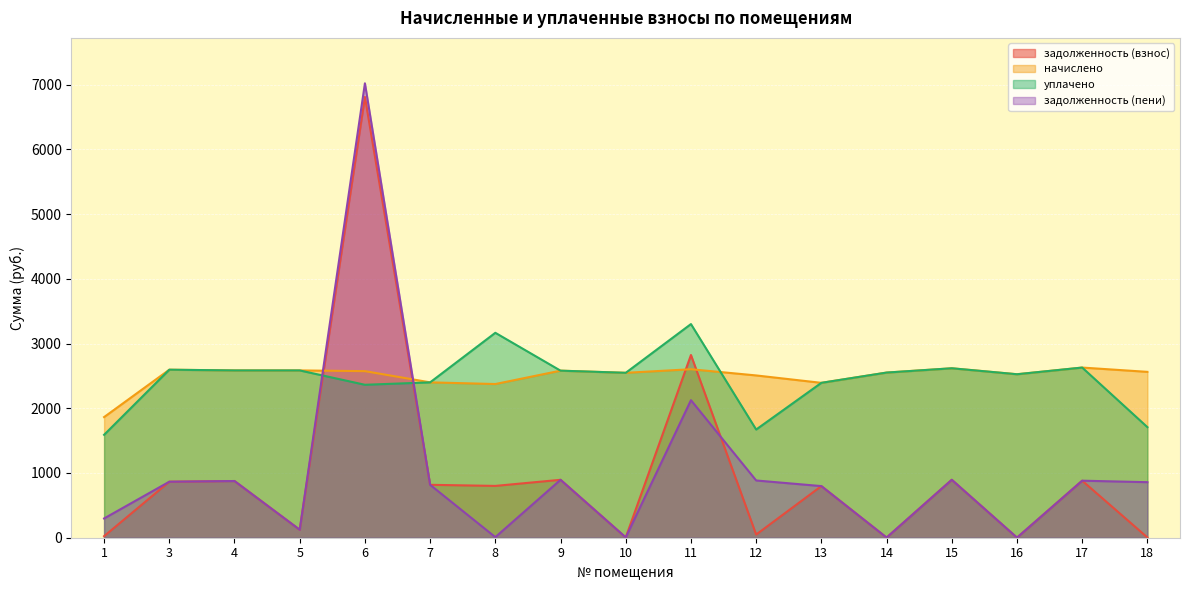

At which label does задолженность (пени) reach its peak?

6